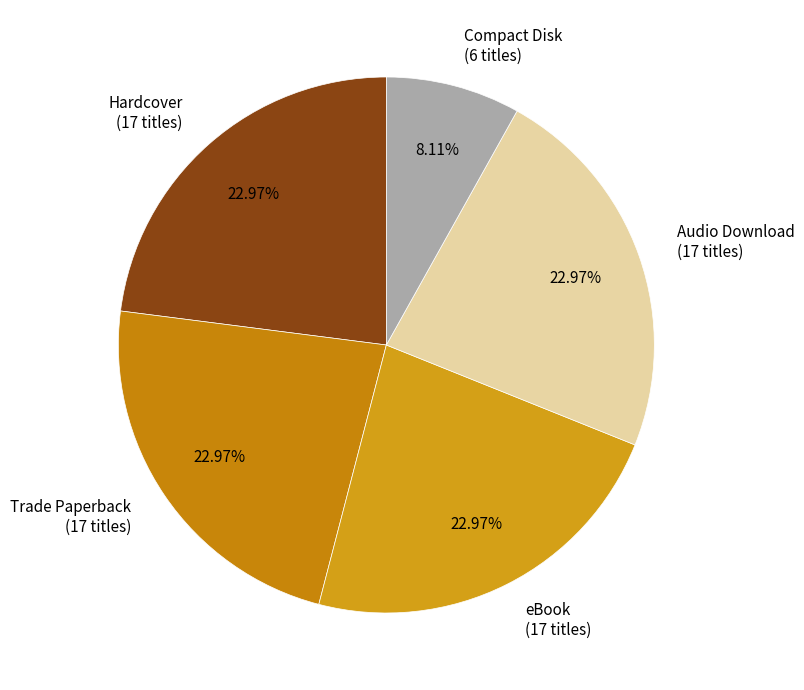

Rank the categories by value from highest to lowest.

Hardcover, Trade Paperback, eBook, Audio Download, Compact Disk